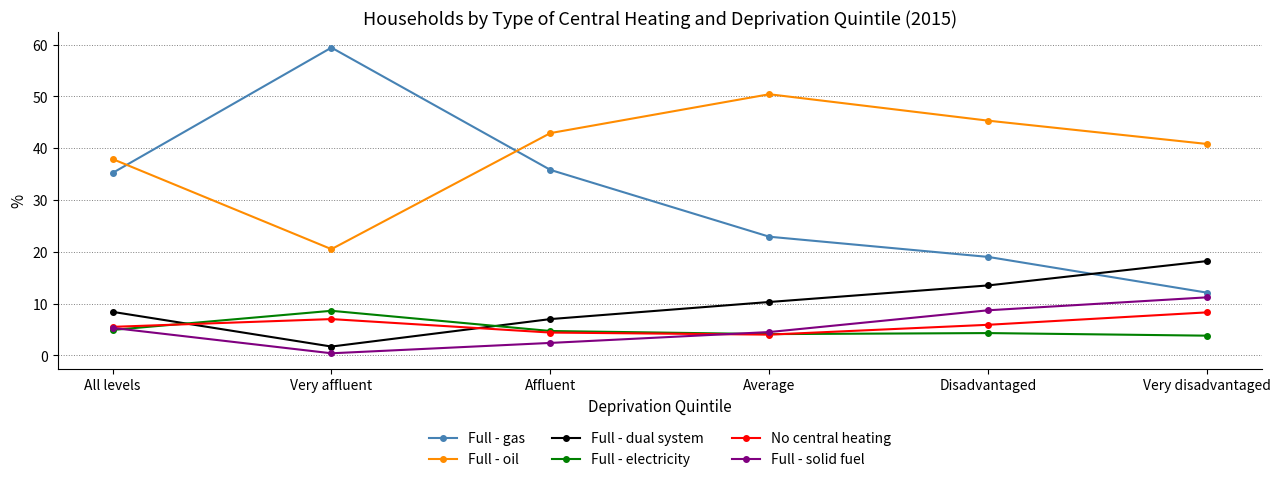

What is the highest value of the Full - oil series?

50.4